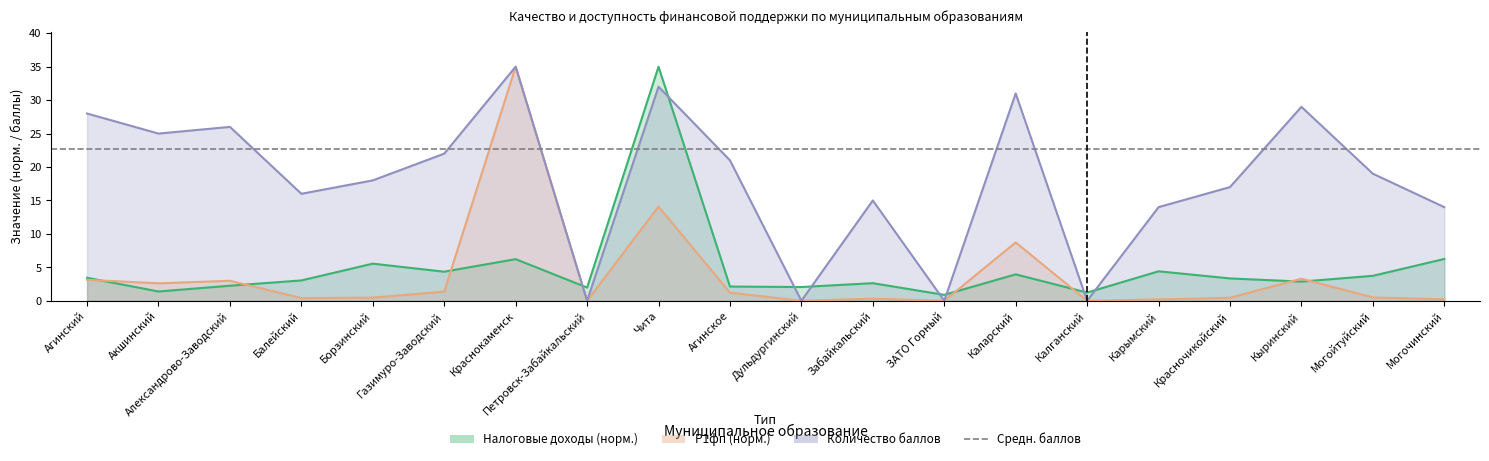

The value of Налоговые доходы (тыс. руб.) at Могочинский is 11.1. True or false?

False